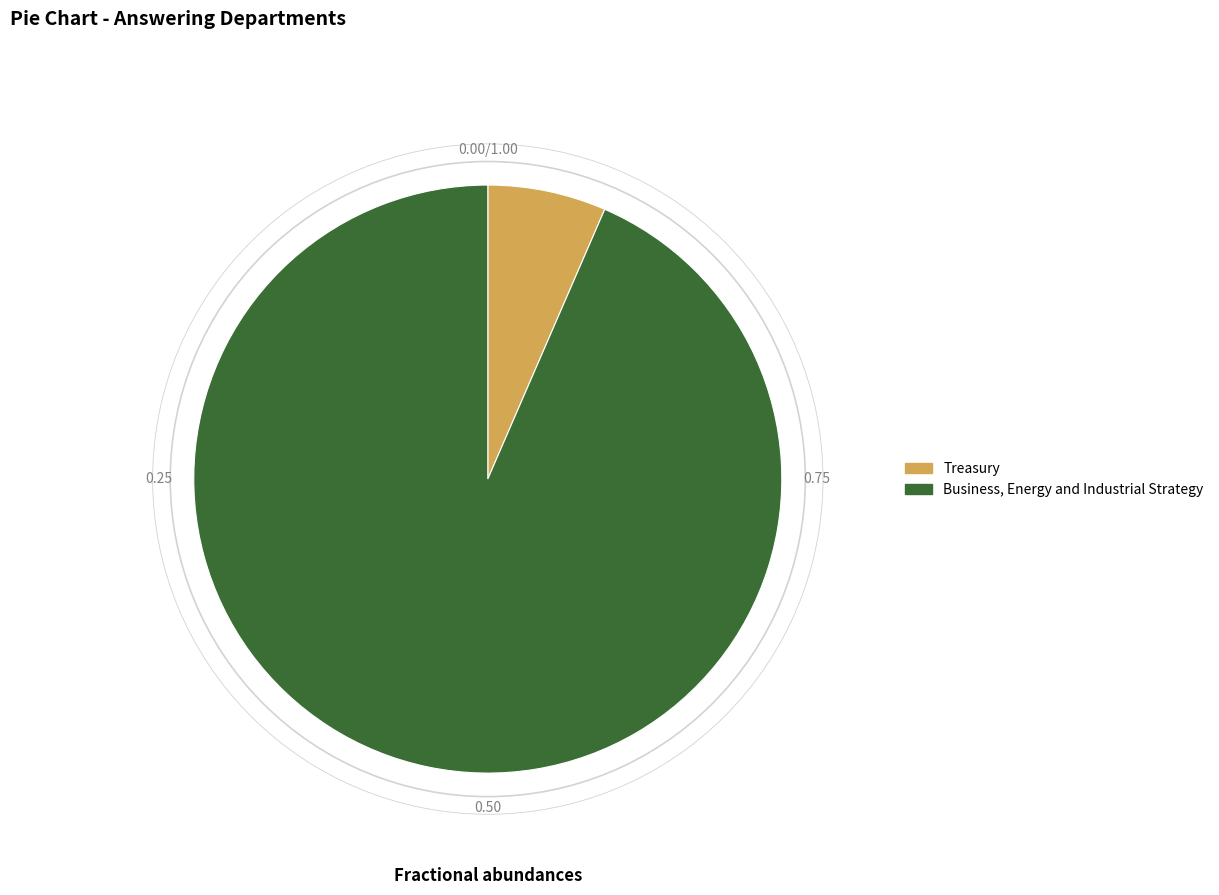

Rank the categories by value from highest to lowest.

Business, Energy and Industrial Strategy, Treasury